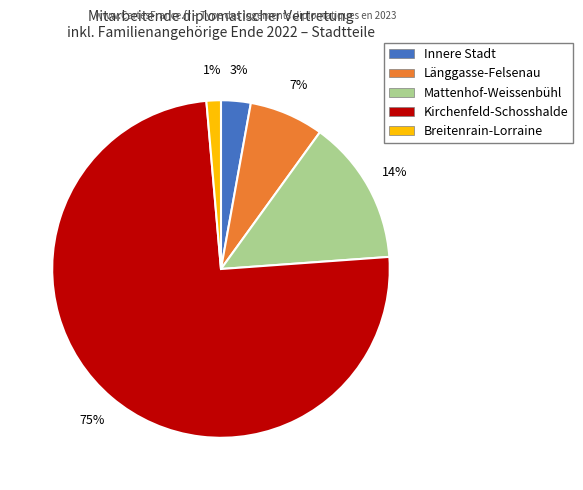

Rank the categories by value from highest to lowest.

Kirchenfeld-Schosshalde, Mattenhof-Weissenbühl, Länggasse-Felsenau, Innere Stadt, Breitenrain-Lorraine